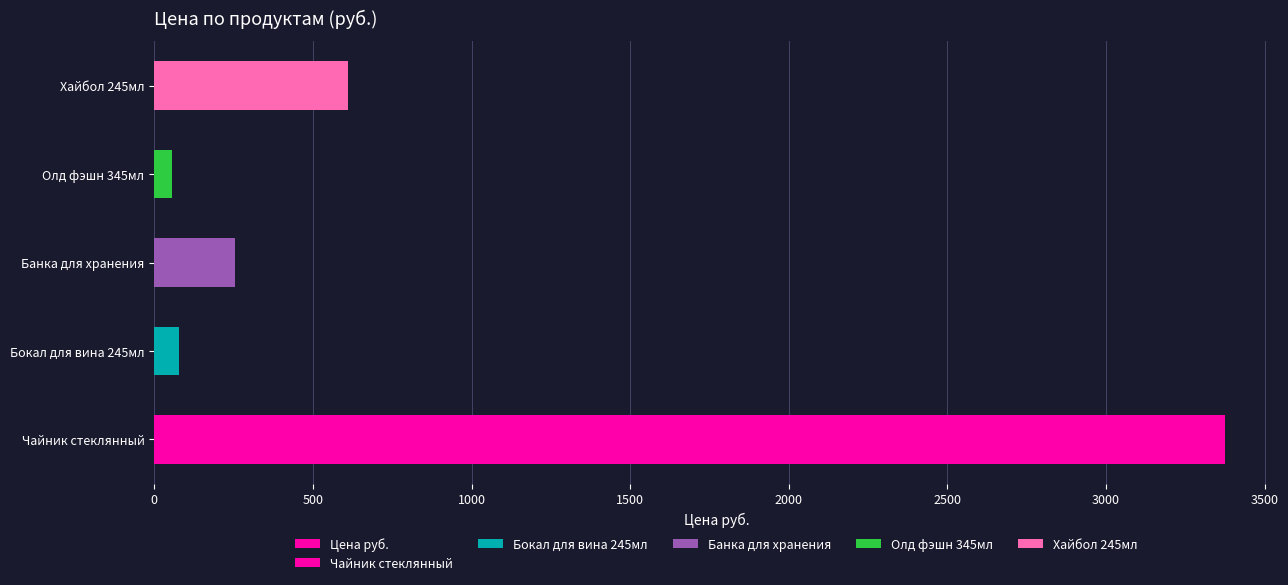

Reading right to left, extract all data points from this chart.

612	57	255	78	3375